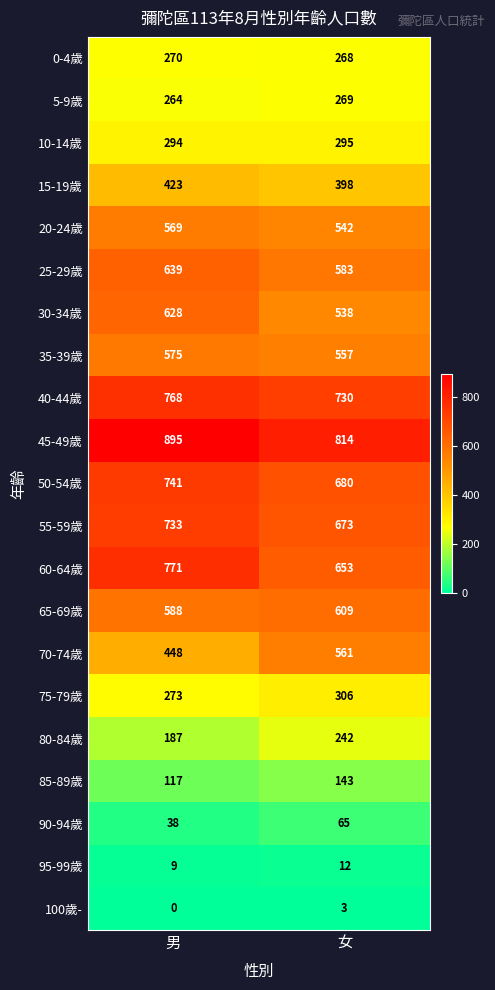

At which category does the chart reach its minimum across all series?

男